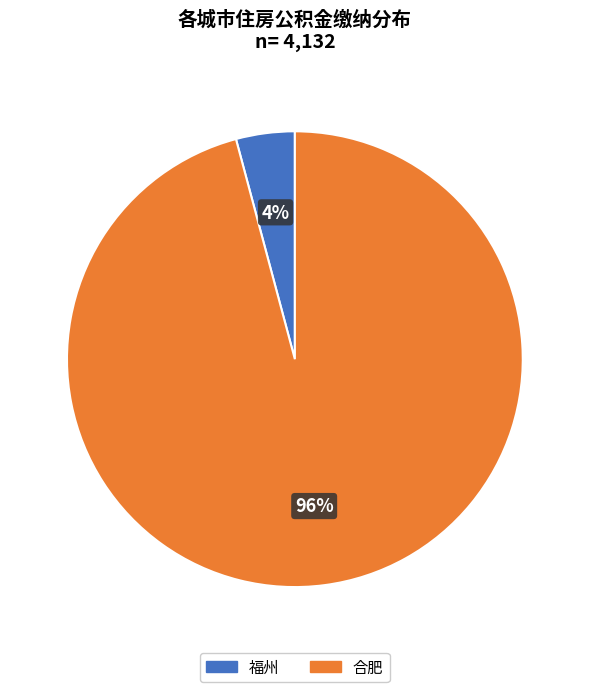

To the nearest percent, what is the average slice percentage?

50%